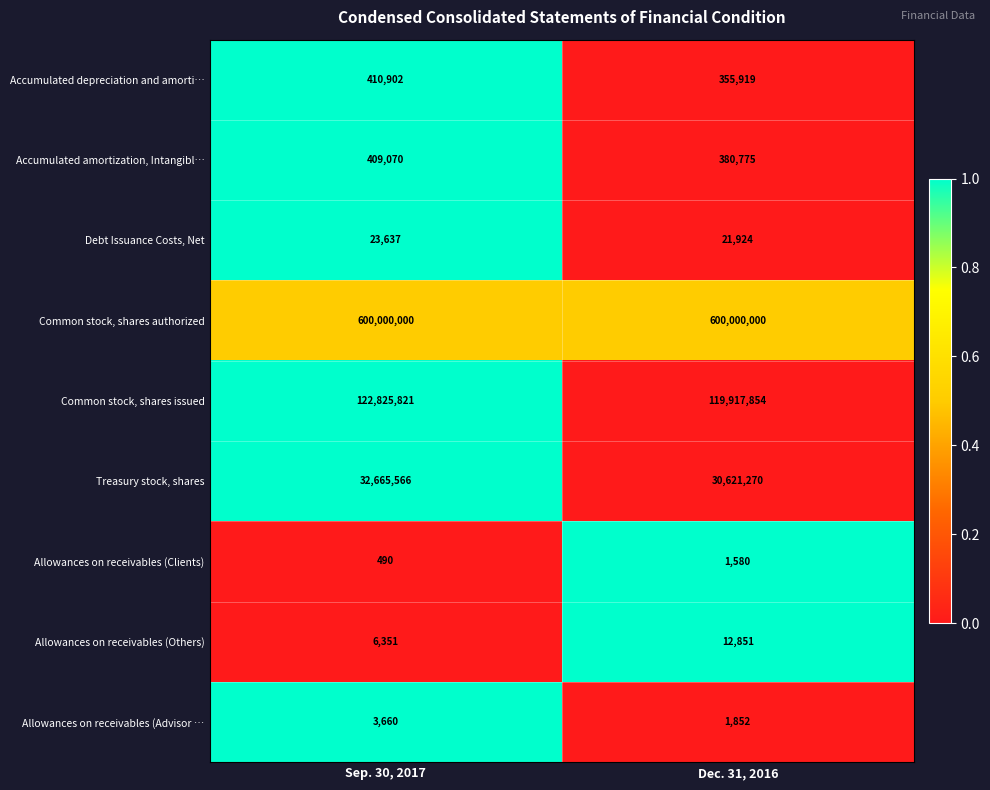

Reading right to left, transcribe all the data shown in this chart.

Accumulated depreciation and amorti…: 355919	410902
Accumulated amortization, Intangibl…: 380775	409070
Debt Issuance Costs, Net: 21924	23637
Common stock, shares authorized: 600000000	600000000
Common stock, shares issued: 119917854	122825821
Treasury stock, shares: 30621270	32665566
Allowances on receivables (Clients): 1580	490
Allowances on receivables (Others): 12851	6351
Allowances on receivables (Advisor …: 1852	3660